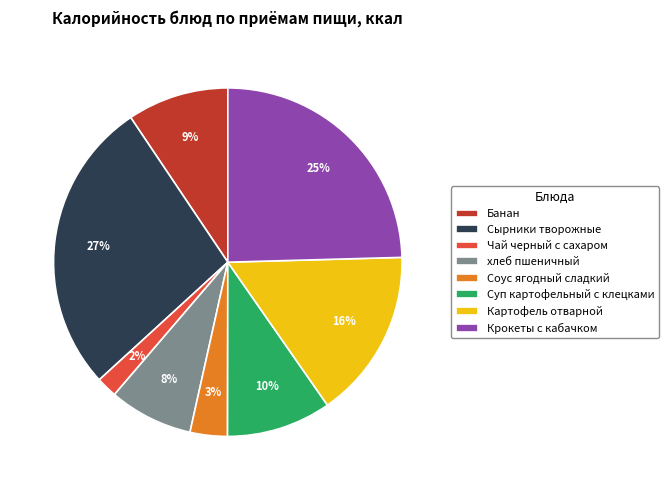

True or false: Банан accounts for 9% of the total.

True